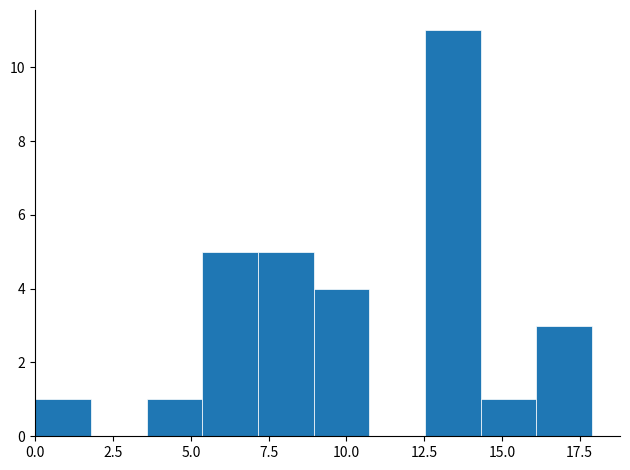

Around what value on the x-axis is the tallest bar? Give the approximate position of its centre, as read against the axis.

13.5